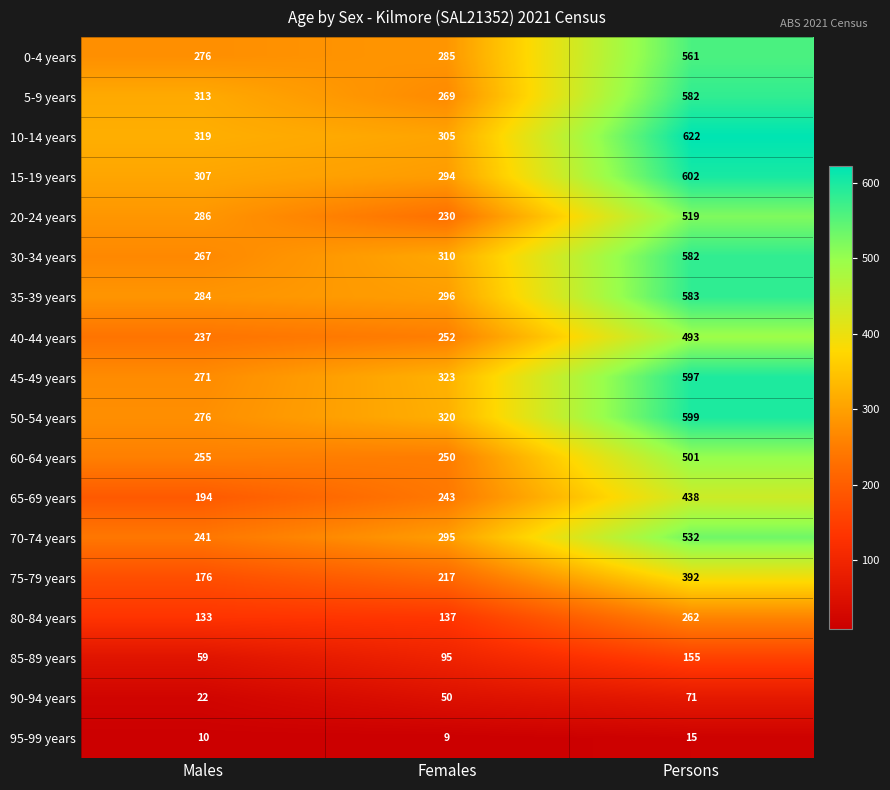

What is the difference between the highest and lowest values at Persons?

607